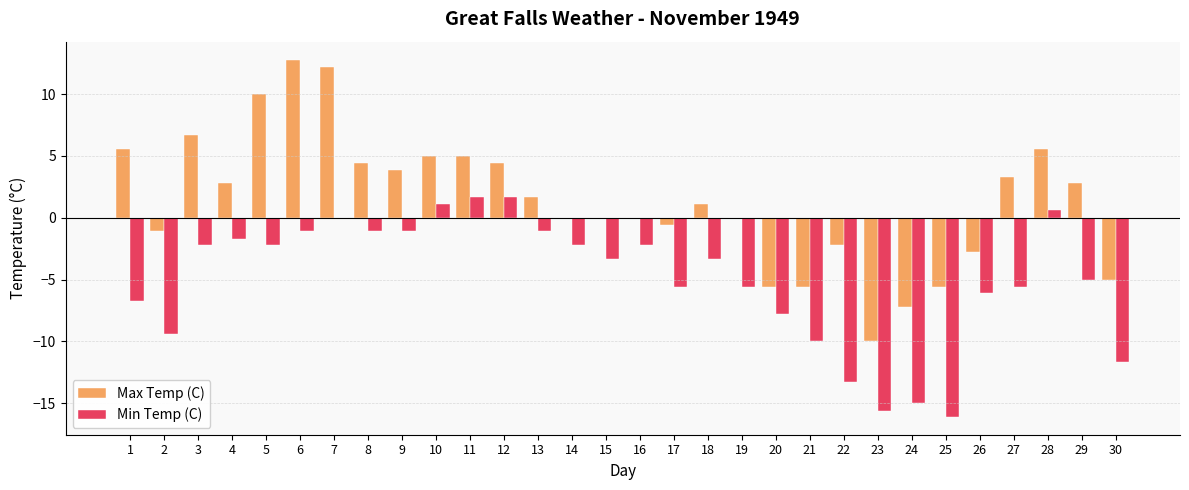

Reading left to right, extract all data points from this chart.

Max Temp (C): 1=5.6	2=-1.1	3=6.7	4=2.8	5=10.0	6=12.8	7=12.2	8=4.4	9=3.9	10=5.0	11=5.0	12=4.4	13=1.7	14=0.0	15=0.0	16=0.0	17=-0.6	18=1.1	19=0.0	20=-5.6	21=-5.6	22=-2.2	23=-10.0	24=-7.2	25=-5.6	26=-2.8	27=3.3	28=5.6	29=2.8	30=-5.0
Min Temp (C): 1=-6.7	2=-9.4	3=-2.2	4=-1.7	5=-2.2	6=-1.1	7=0.0	8=-1.1	9=-1.1	10=1.1	11=1.7	12=1.7	13=-1.1	14=-2.2	15=-3.3	16=-2.2	17=-5.6	18=-3.3	19=-5.6	20=-7.8	21=-10.0	22=-13.3	23=-15.6	24=-15.0	25=-16.1	26=-6.1	27=-5.6	28=0.6	29=-5.0	30=-11.7